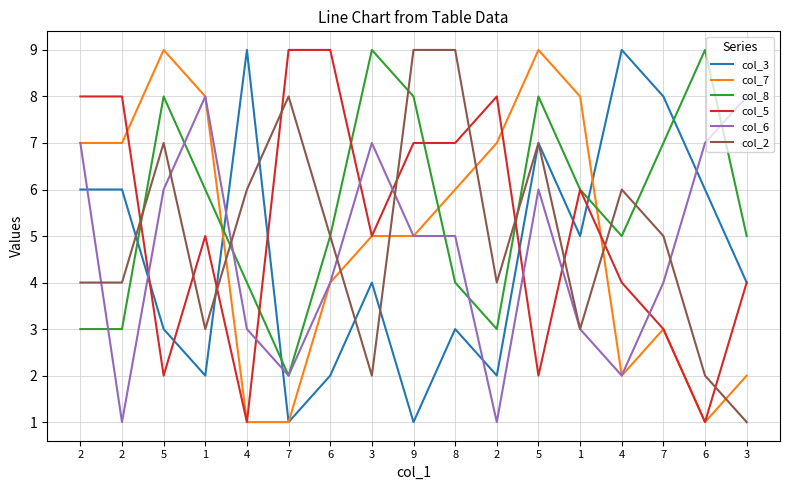

Does the chart have visible grid lines?

Yes